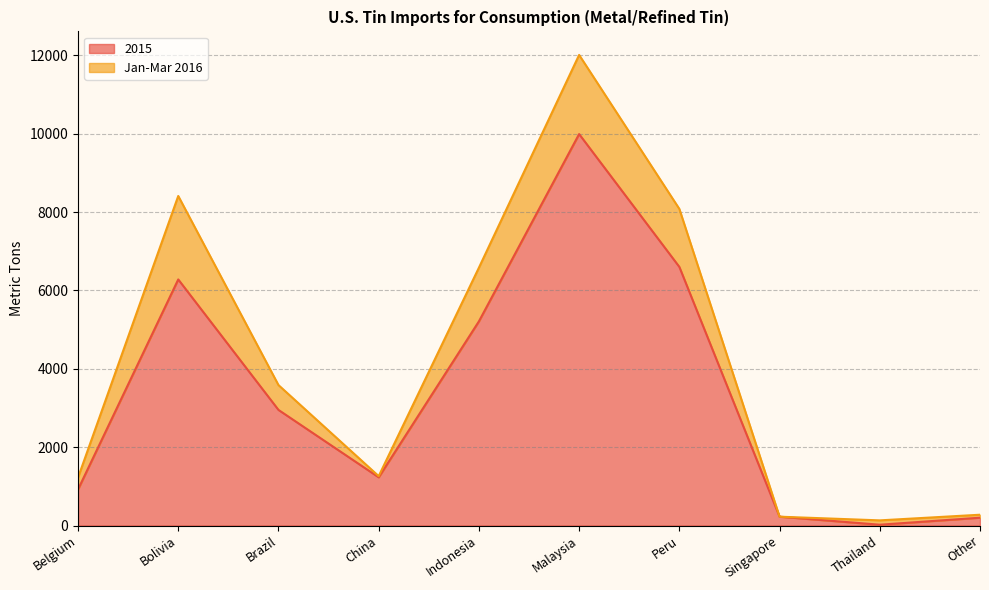

What is the change in value from Belgium to Brazil?

+2030